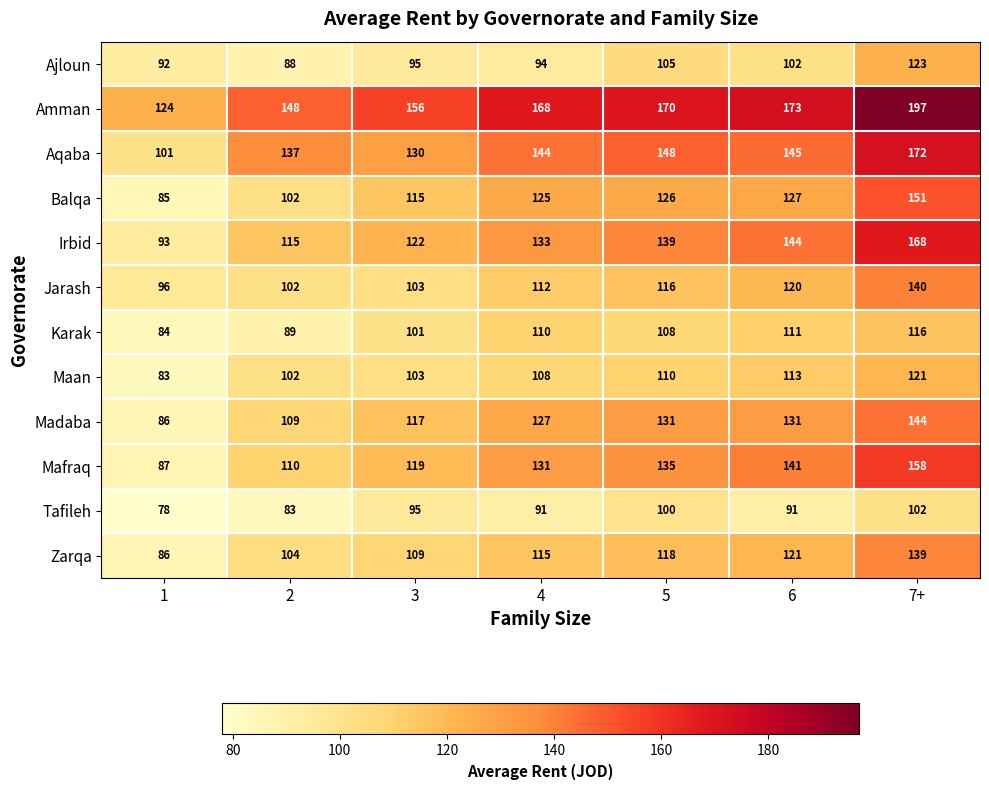

The value of Mafraq at 2 is 34. True or false?

False